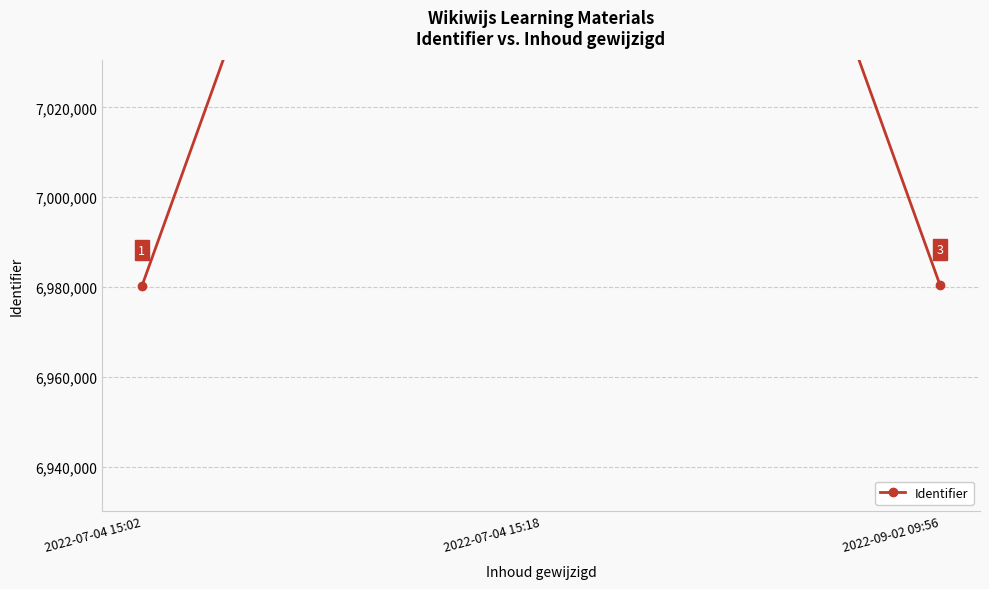

What is the difference between the maximum and minimum values?

246910